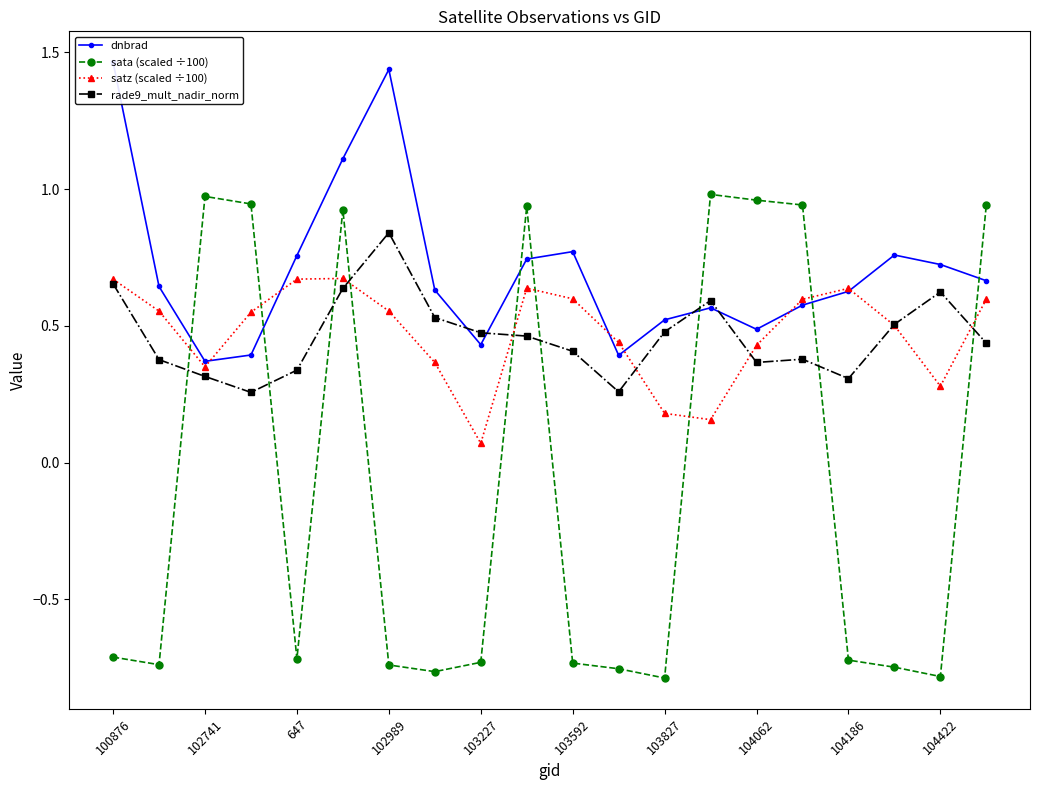

Is the value of sata (scaled ÷100) at 102741 greater than the value of satz (scaled ÷100) at 647?

Yes